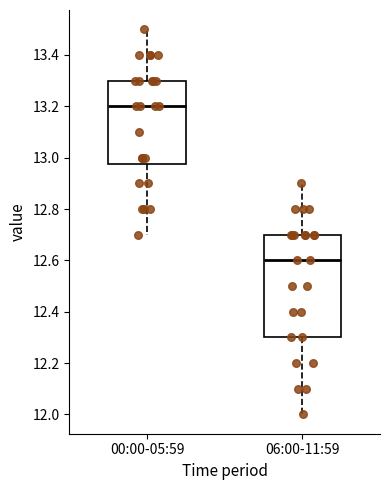

Reading left to right, transcribe this box plot: for each box, give where its median line is, the range the box spans, and where its two whiskers end, as read against the y-axis. The values are not printed on the chart, so give them approximately, as read against the axis.

00:00-05:59: median 13.20, box 12.98 to 13.30, whiskers 12.70 to 13.50
06:00-11:59: median 12.60, box 12.30 to 12.70, whiskers 12.00 to 12.90